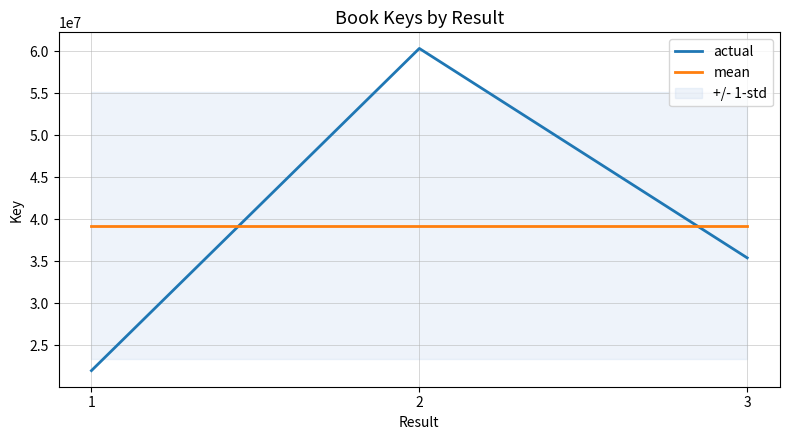

What is the maximum value for actual?

60338818.0